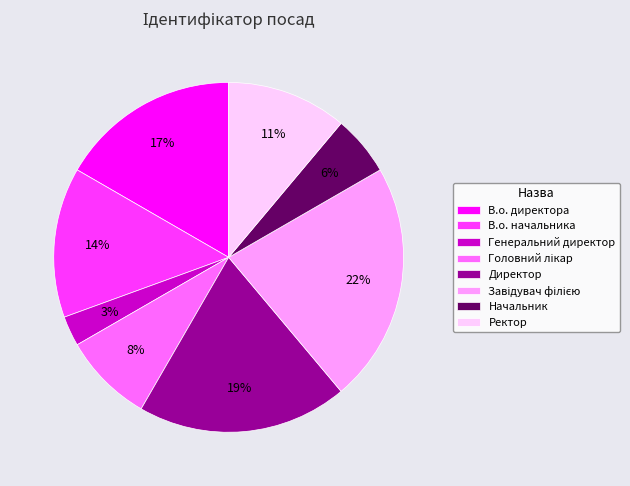

Between В.о. начальника and Генеральний директор, which is larger?

В.о. начальника